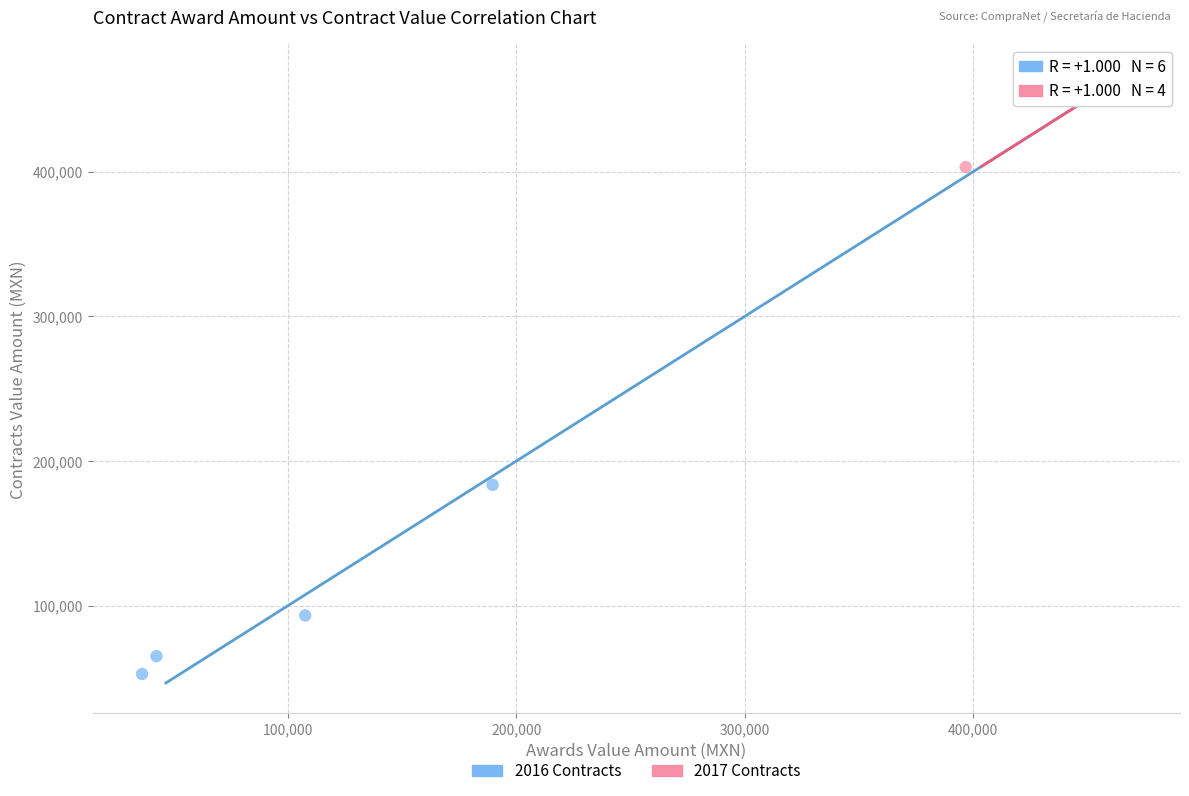

Which series has the widest spread of Y values?

2016 Contracts